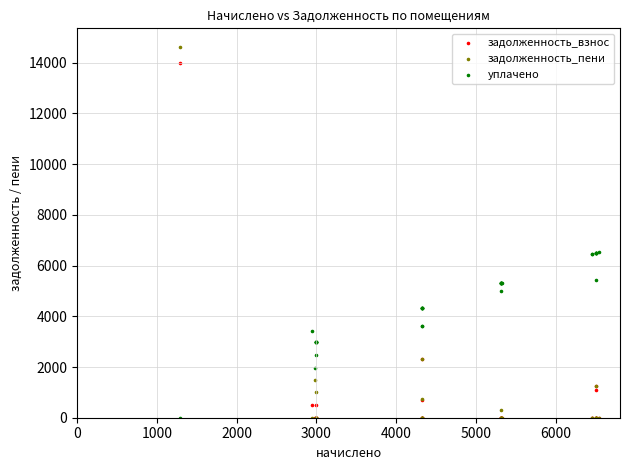

Which series contains the highest Y value?

задолженность_пени